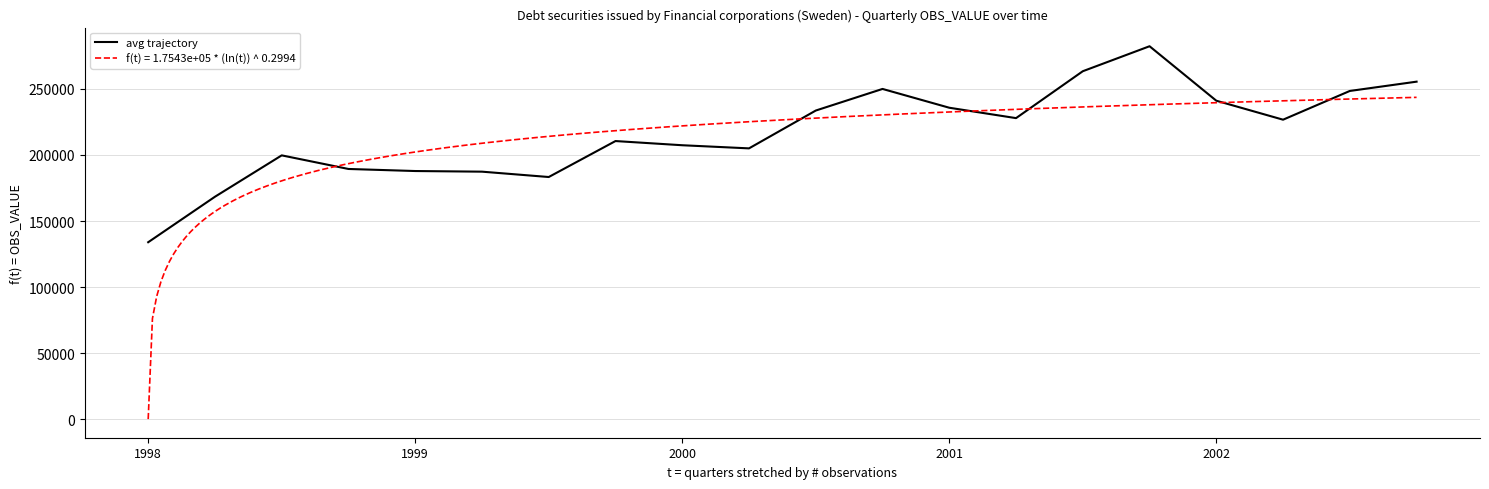

What is the highest value of the avg trajectory series?

282364